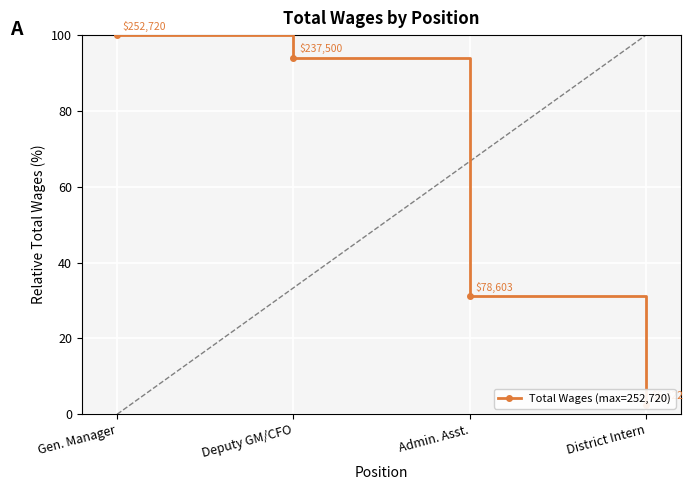

Which has a higher value, Admin. Asst. or District Intern?

Admin. Asst.